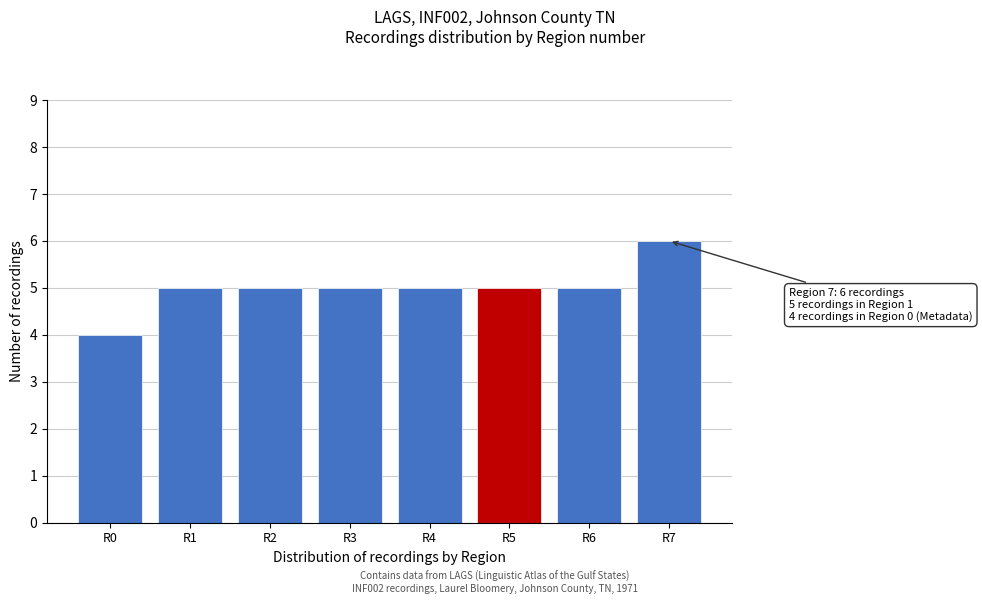

Reading left to right, what are all the values shown in this chart?

4	5	5	5	5	5	5	6